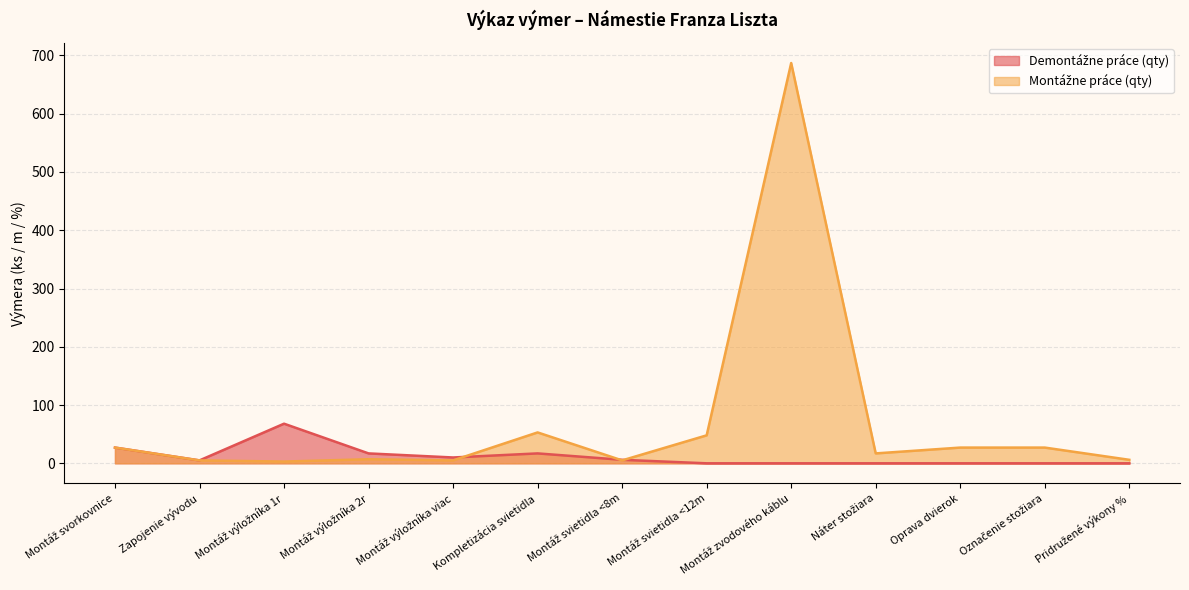

List the labels in order of value, smallest first.

Montáž výložníka 1r, Zapojenie vývodu, Montáž výložníka viac, Montáž svietidla <8m, Pridružené výkony %, Montáž výložníka 2r, Náter stožiara, Montáž svorkovnice, Oprava dvierok, Označenie stožiara, Montáž svietidla <12m, Kompletizácia svietidla, Montáž zvodového káblu